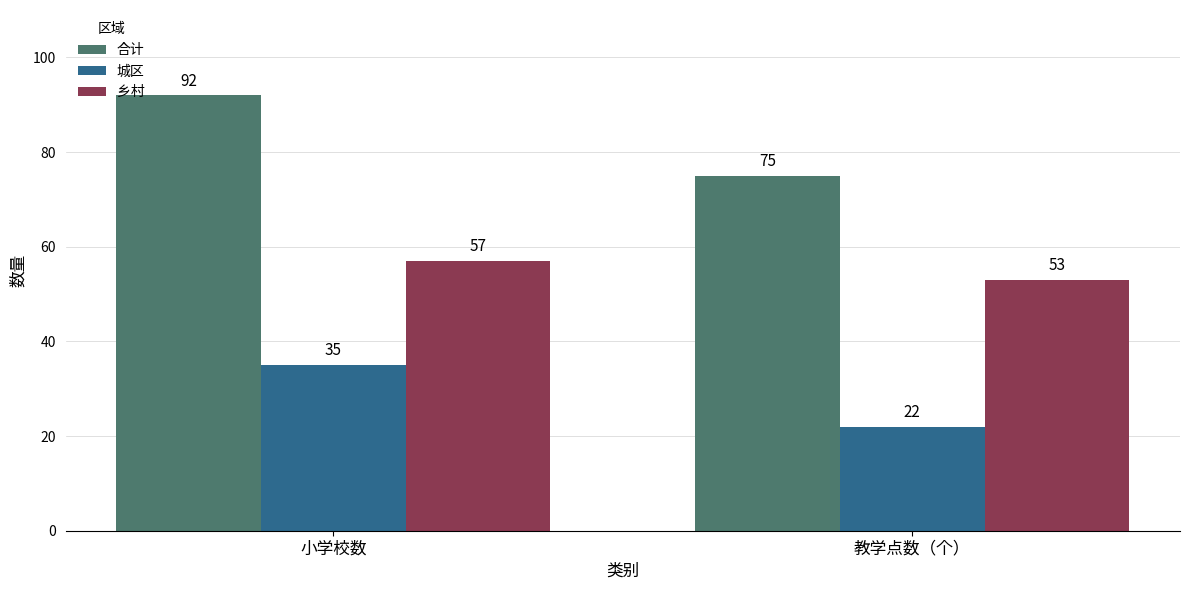

Reading left to right, extract all data points from this chart.

合计: 92	75
城区: 35	22
乡村: 57	53